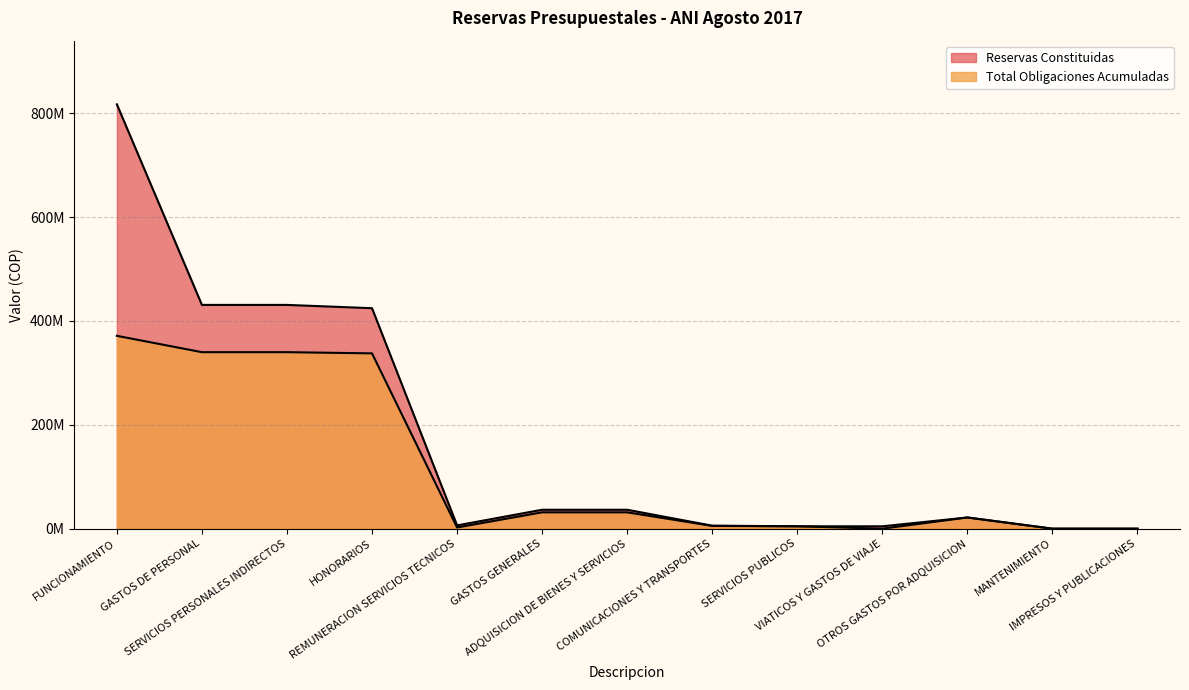

The value of Reservas Constituidas at REMUNERACION SERVICIOS TECNICOS is 6324589.0. True or false?

True